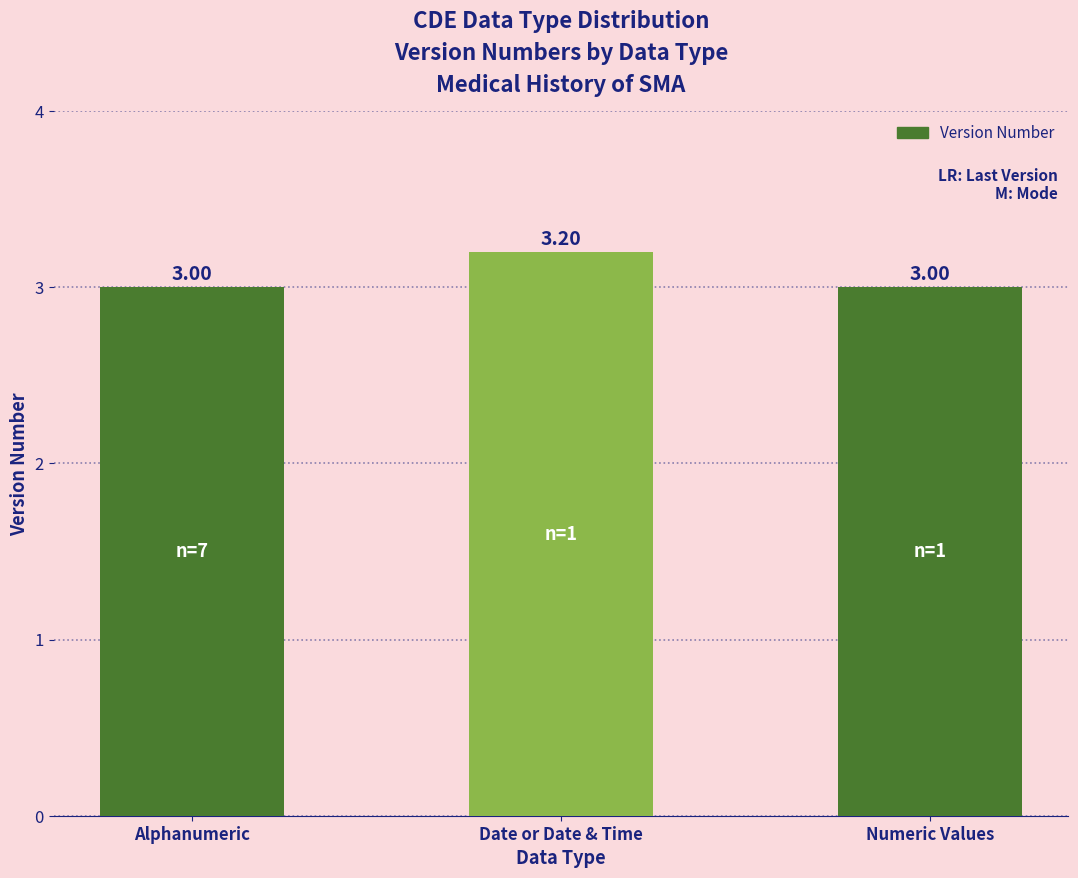

Between Date or Date & Time and Alphanumeric, which is larger?

Date or Date & Time